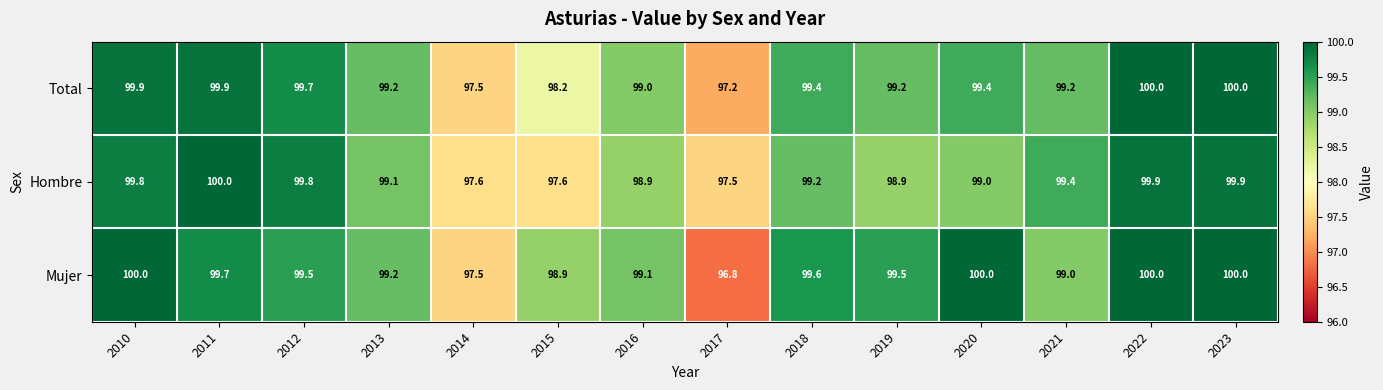

The value of Total at 2022 is 53.9. True or false?

False